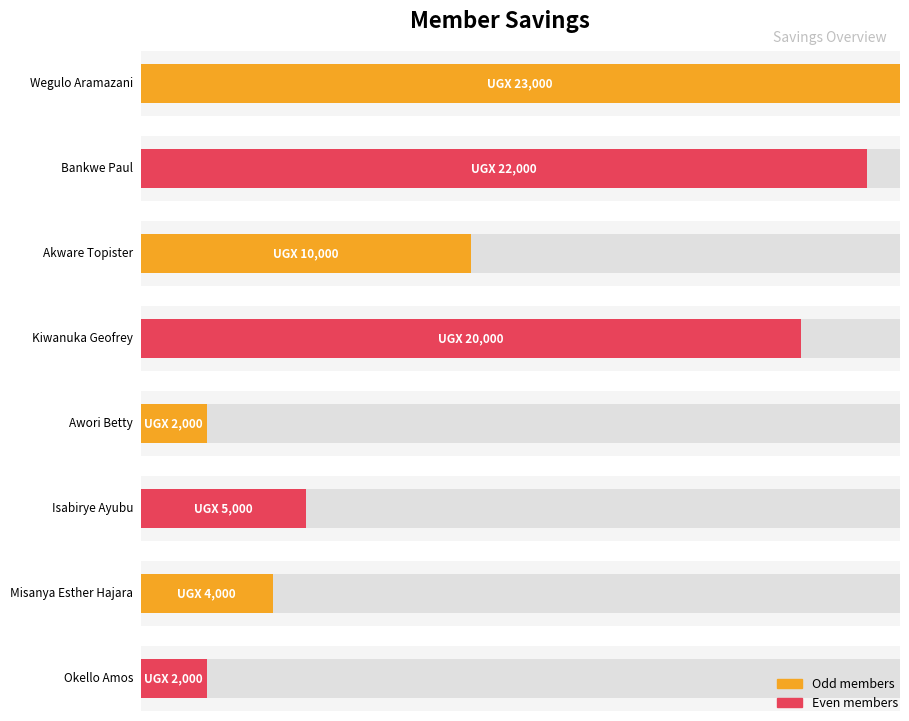

Where does the data first go above 10000?

Wegulo Aramazani